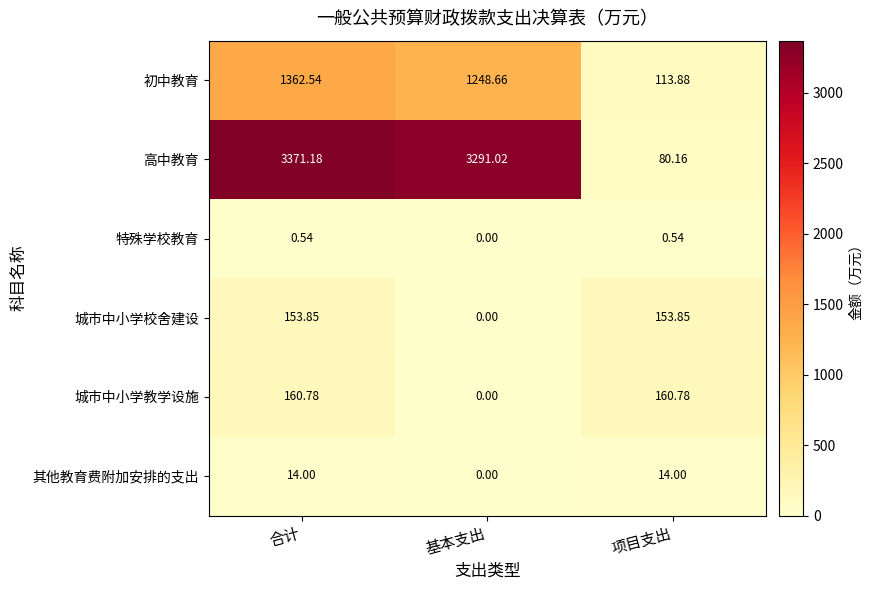

At which label is 初中教育 closest to 738?

基本支出